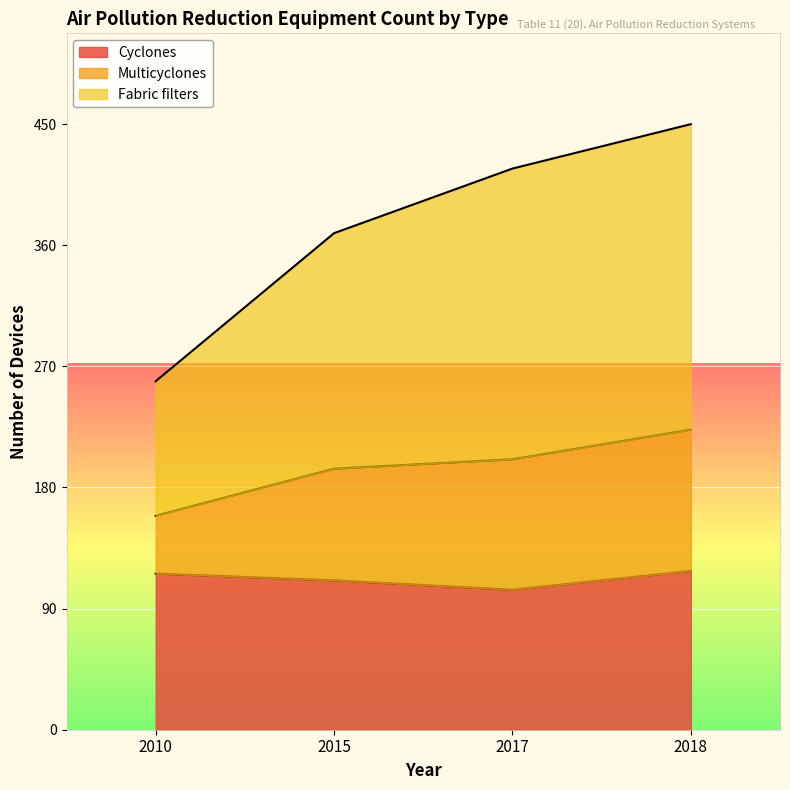

True or false: Cyclones and Multicyclones cross at least once.

False